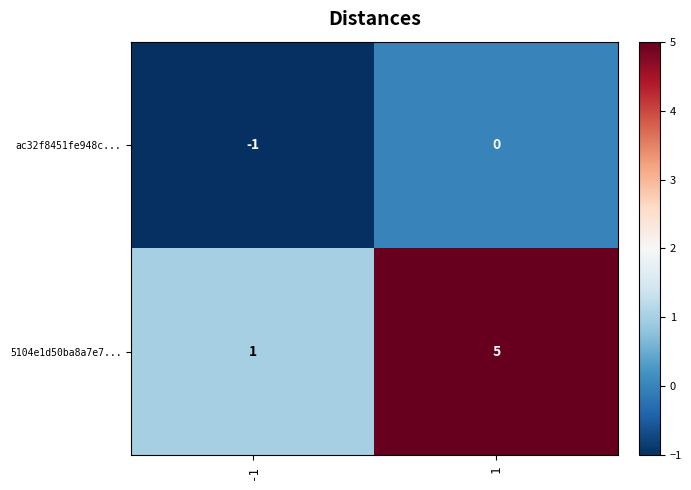

The 5104e1d50ba8a7e7... series shows 2 at -1. True or false?

False